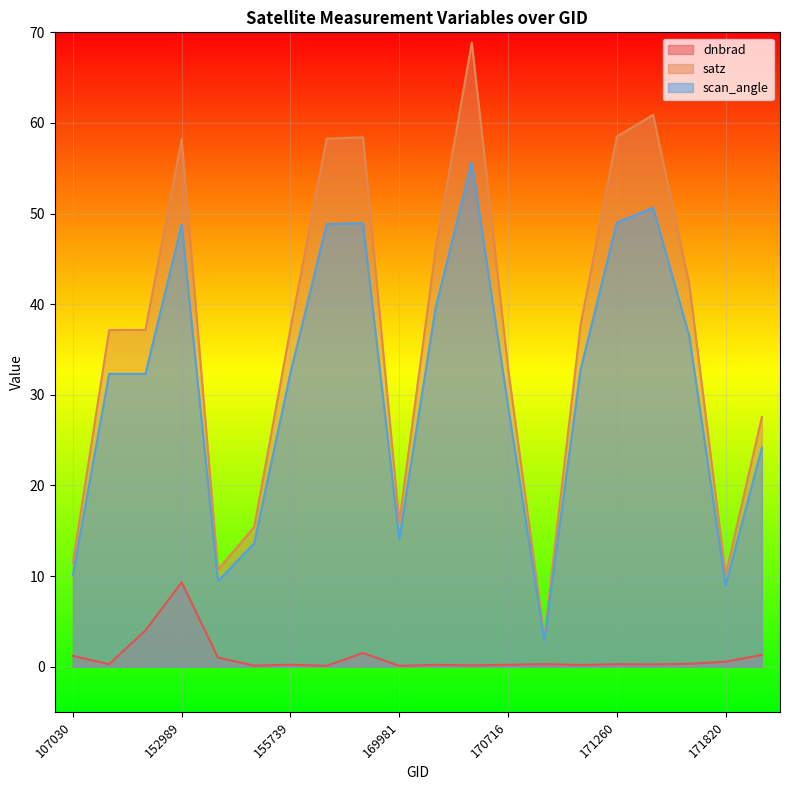

True or false: satz and scan_angle intersect in this chart.

False